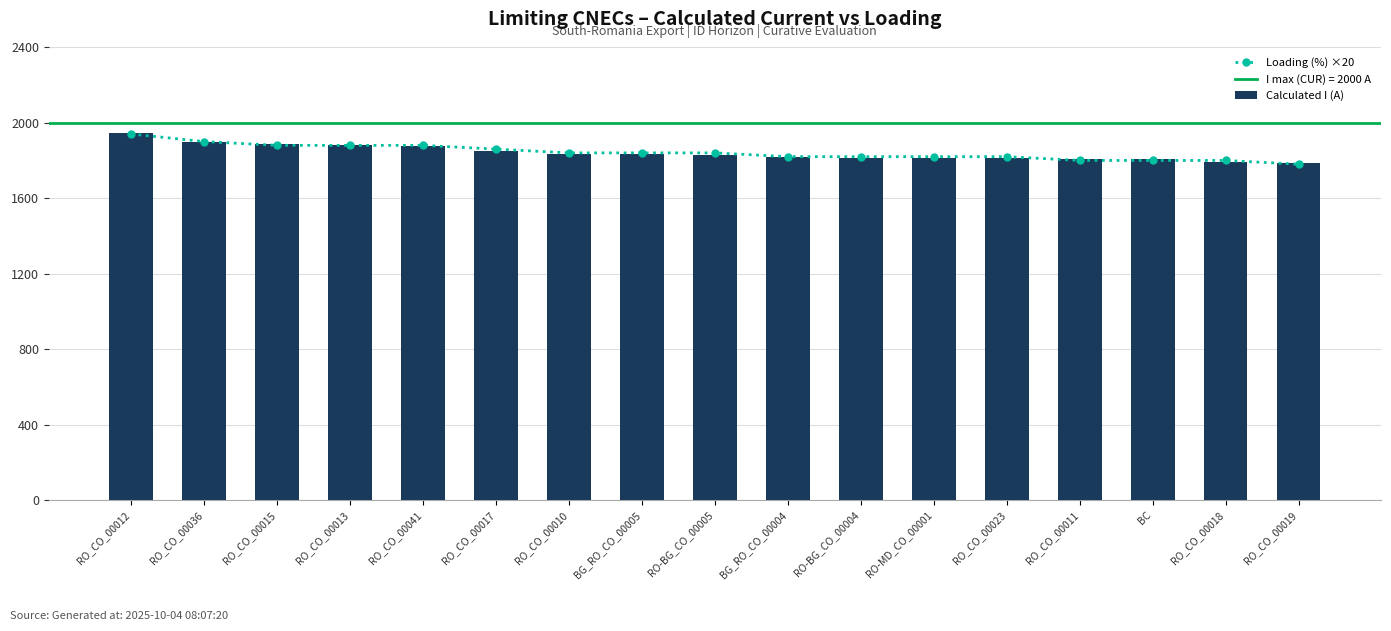

The value of Calculated I (A) at RO_CO_00036 is 2482. True or false?

False